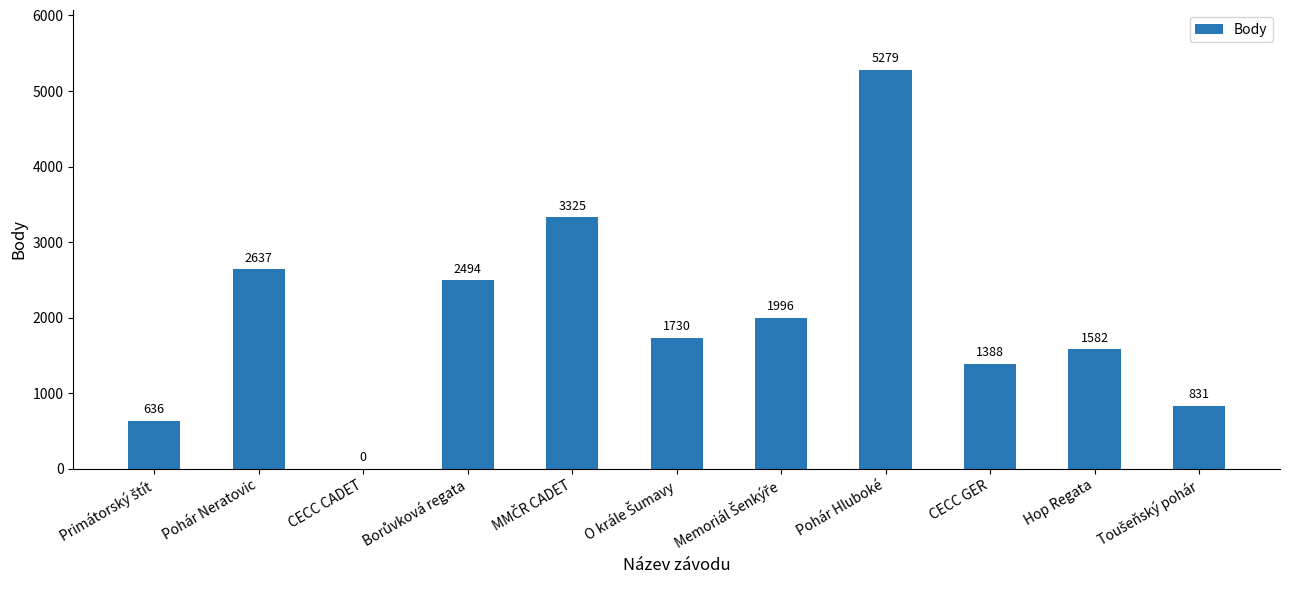

What is the change in value from Pohár Neratovic to Pohár Hluboké?

+2642